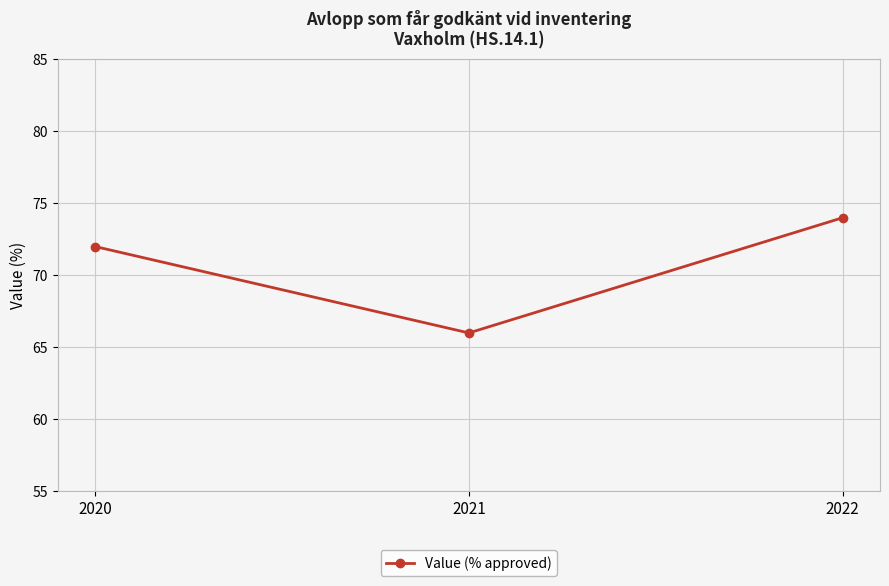

How many values are between 66 and 74?

3